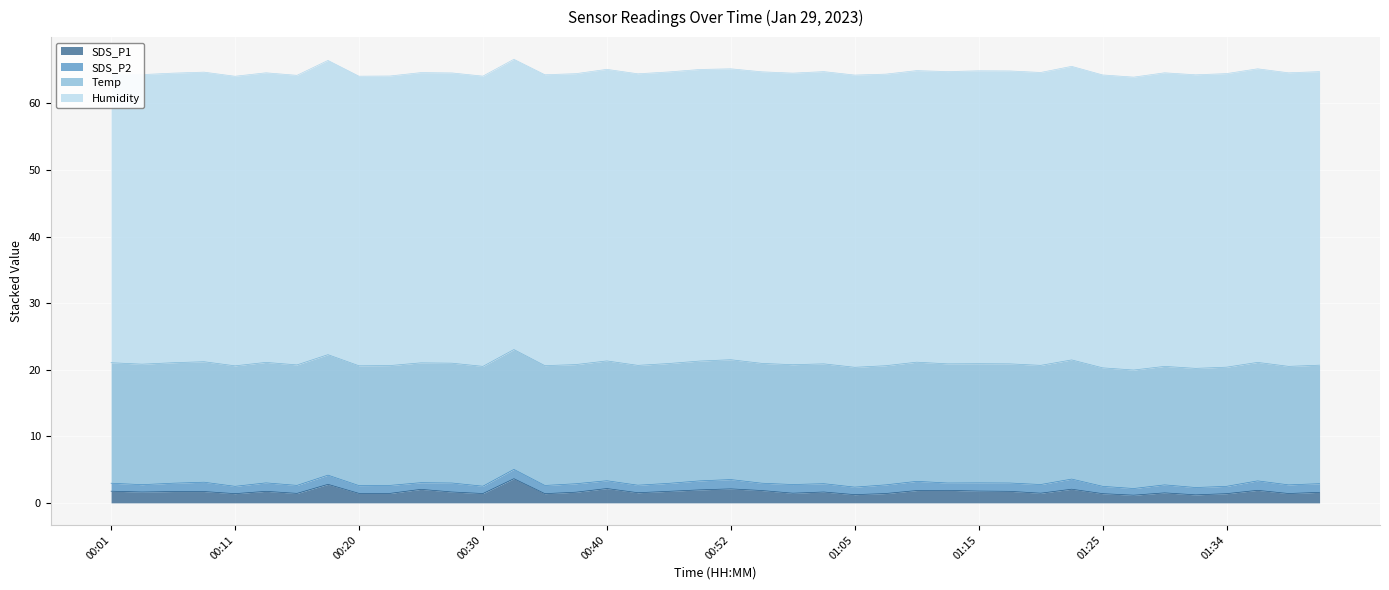

Reading left to right, list all the values displayed in this chart.

SDS_P1: 1.8	1.6	1.7	1.7	1.4	1.7	1.4	2.8	1.4	1.4	2.0	1.6	1.4	3.6	1.4	1.6	2.1	1.5	1.7	1.9	2.1	1.9	1.4	1.6	1.2	1.4	1.9	1.9	1.8	1.7	1.4	2.0	1.4	1.1	1.5	1.2	1.4	1.9	1.4	1.6
SDS_P2: 1.2	1.1	1.2	1.4	1.1	1.3	1.2	1.4	1.2	1.2	1.0	1.4	1.1	1.4	1.2	1.3	1.2	1.1	1.2	1.4	1.4	1.1	1.3	1.2	1.1	1.3	1.4	1.1	1.2	1.2	1.3	1.5	1.1	1.0	1.2	1.1	1.1	1.4	1.3	1.3
Temp: 18.1	18.1	18.1	18.1	18.1	18.1	18.1	18.1	18.0	18.0	18.0	18.0	18.0	18.0	18.0	17.9	18.0	18.0	18.0	18.0	18.0	18.0	18.0	18.0	18.0	17.9	17.9	17.9	17.9	17.9	17.9	17.9	17.8	17.8	17.8	17.9	17.9	17.8	17.8	17.8
Humidity: 43.4	43.5	43.5	43.5	43.5	43.5	43.5	44.2	43.5	43.5	43.6	43.6	43.6	43.6	43.7	43.7	43.8	43.8	43.8	43.8	43.7	43.8	43.8	43.9	43.9	43.8	43.8	43.9	44.0	44.0	44.0	44.1	44.0	44.0	44.1	44.1	44.1	44.1	44.1	44.1